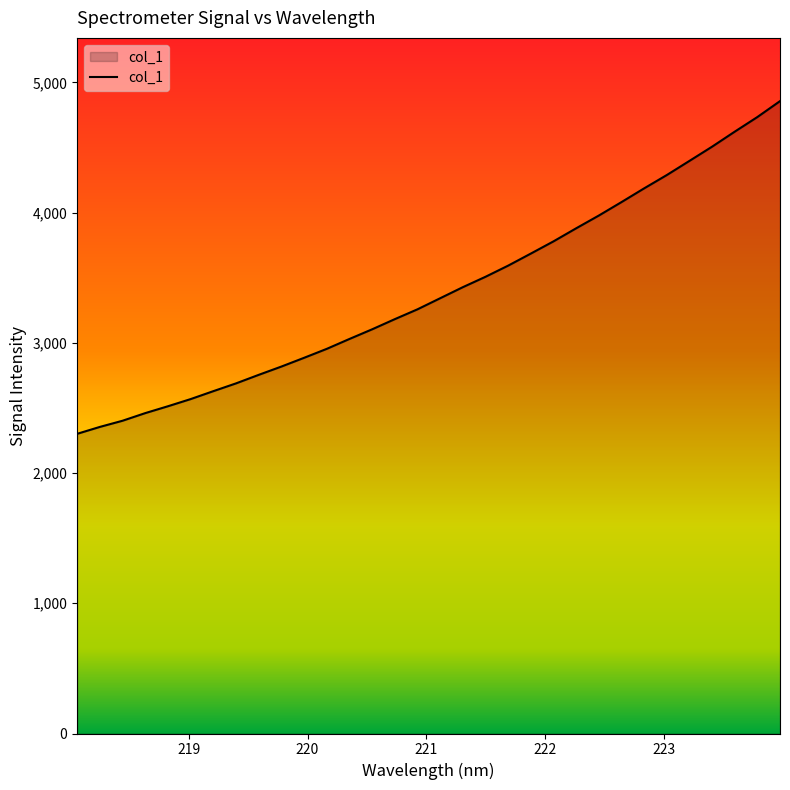

What is the maximum value shown in the chart?

4856.5